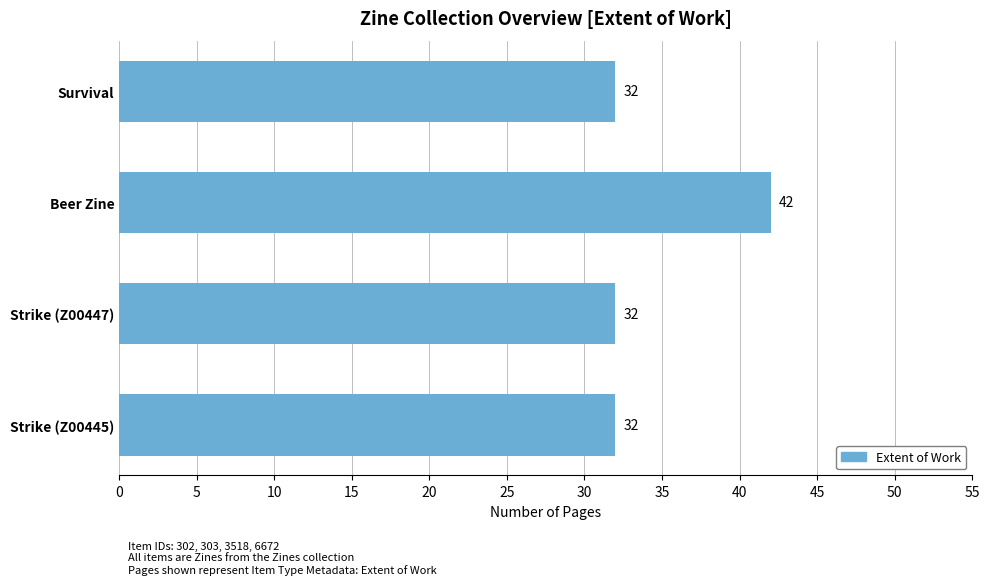

What is the maximum value shown in the chart?

42